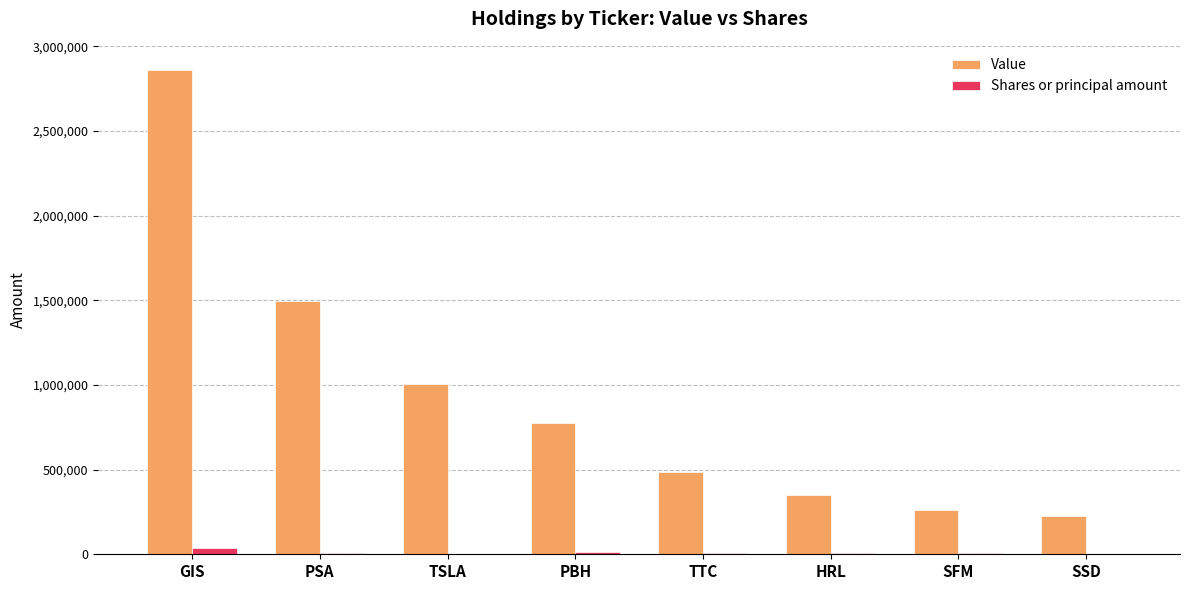

Which series has the largest total across all categories?

Value